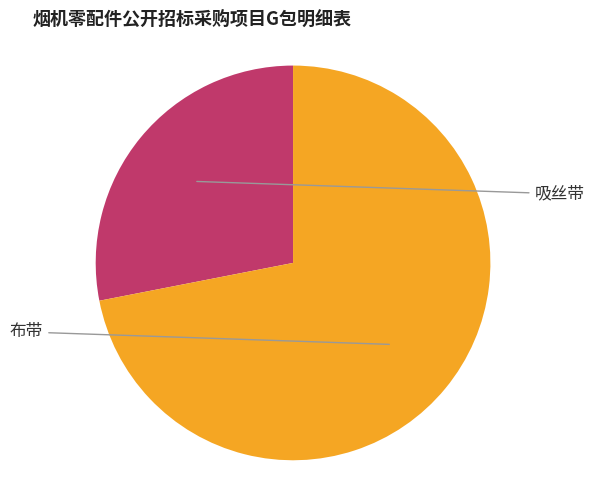

Does any single category account for the majority?

Yes